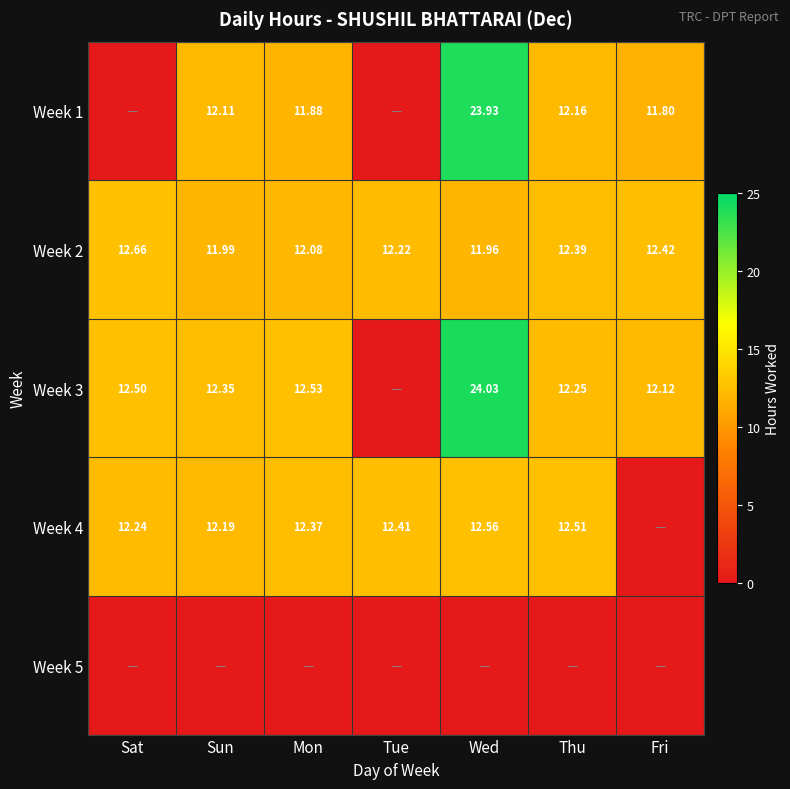

At which label does Week 2 first exceed 12?

Sat